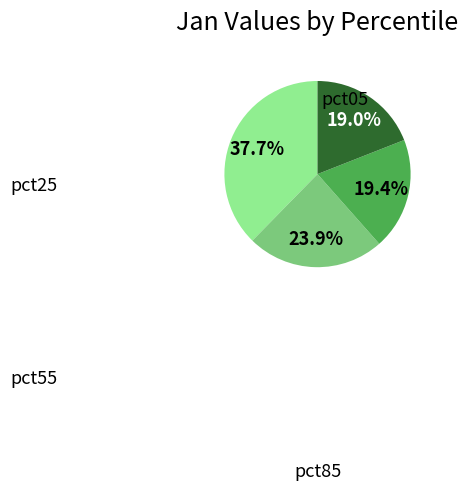

Is there a majority slice in this chart?

No